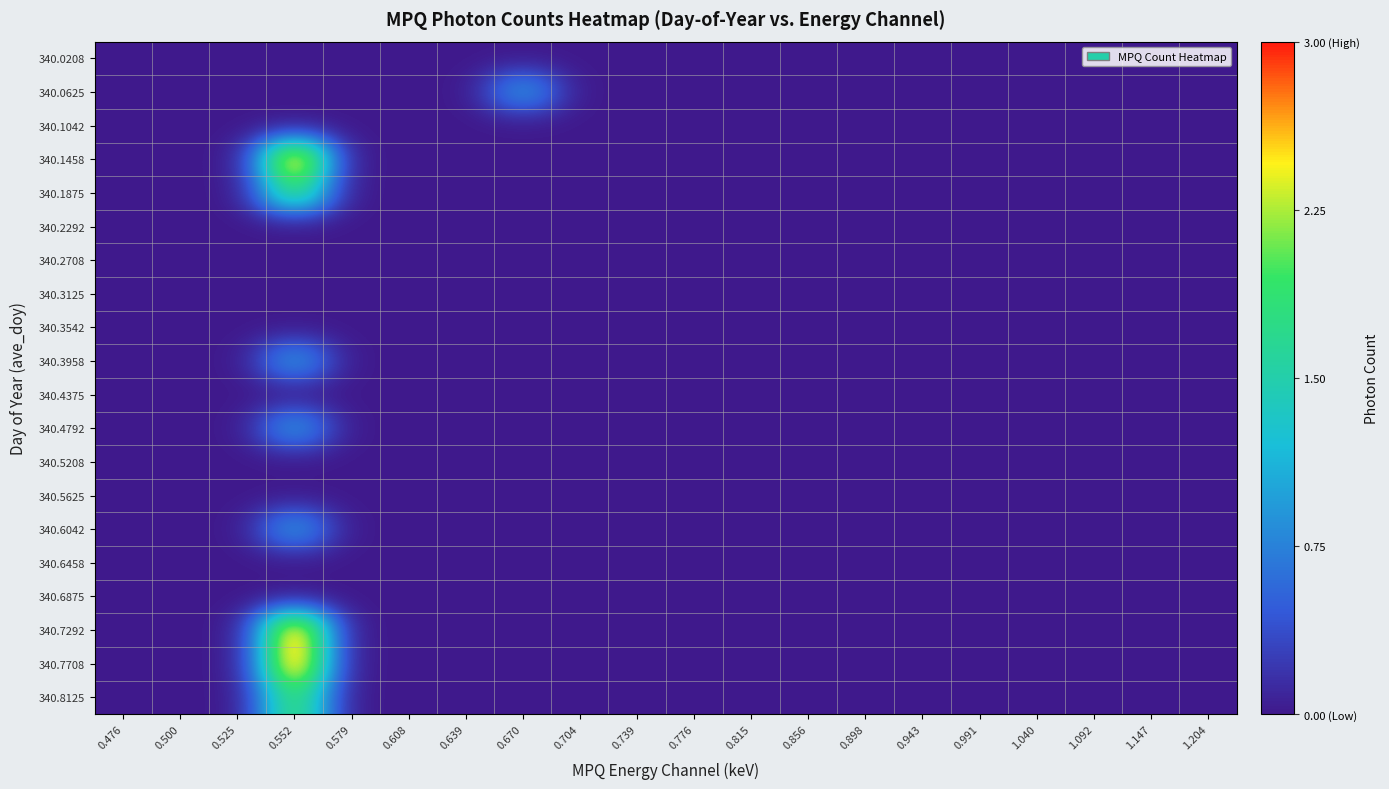

How many data points does each series have?

20